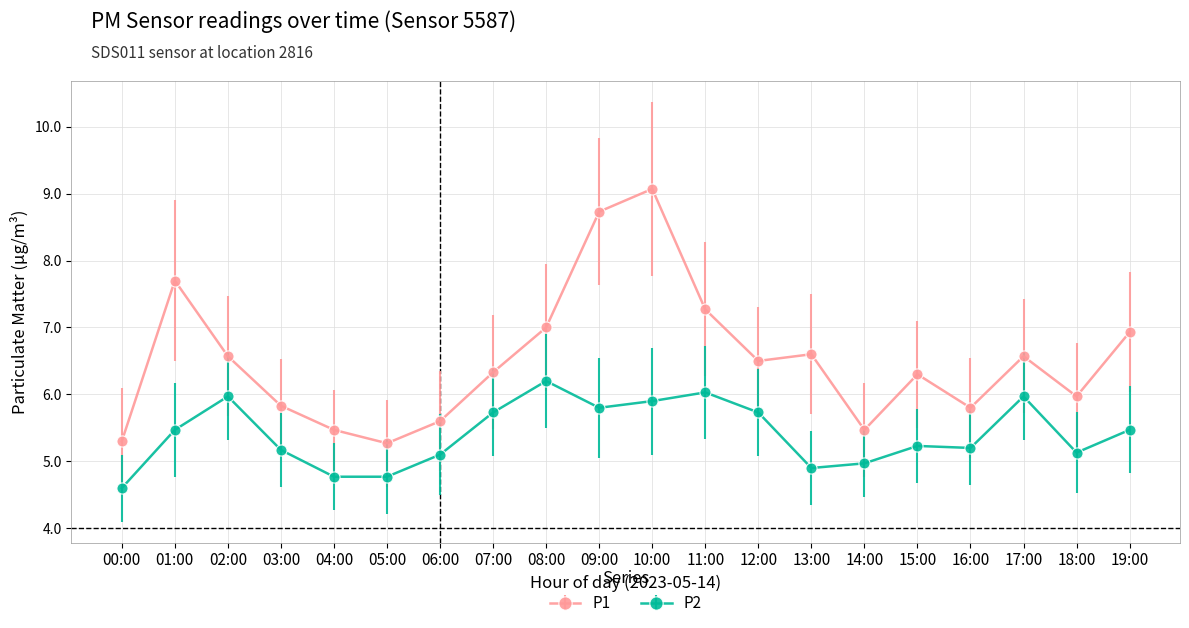

At 10:00, list the series in order from largest to smallest.

P1, P2